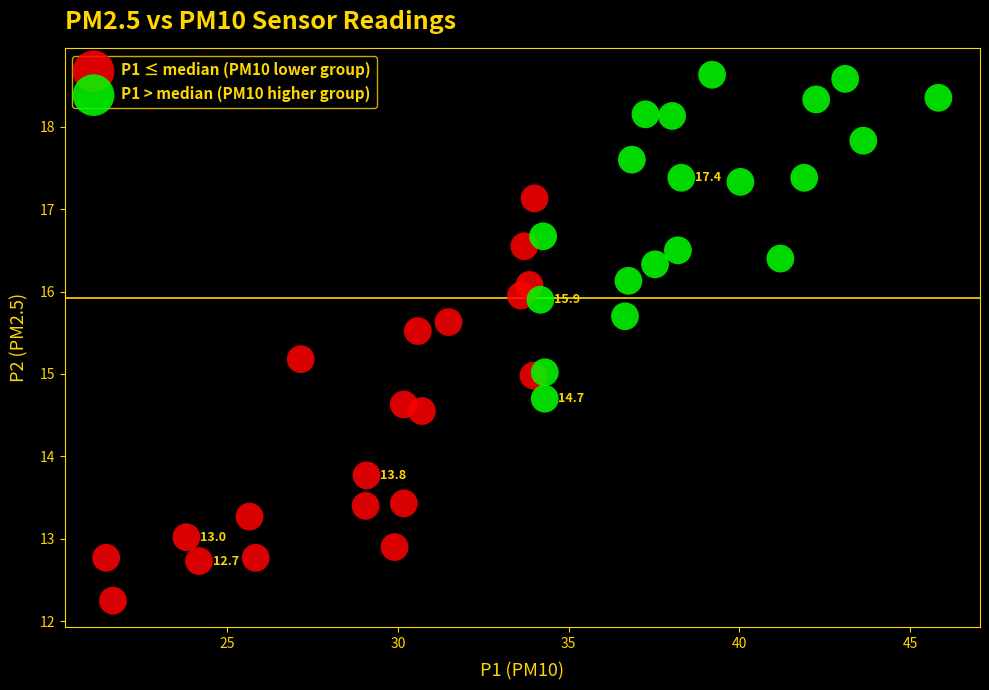

Which series reaches the maximum Y coordinate?

P1 > median (PM10 higher group)